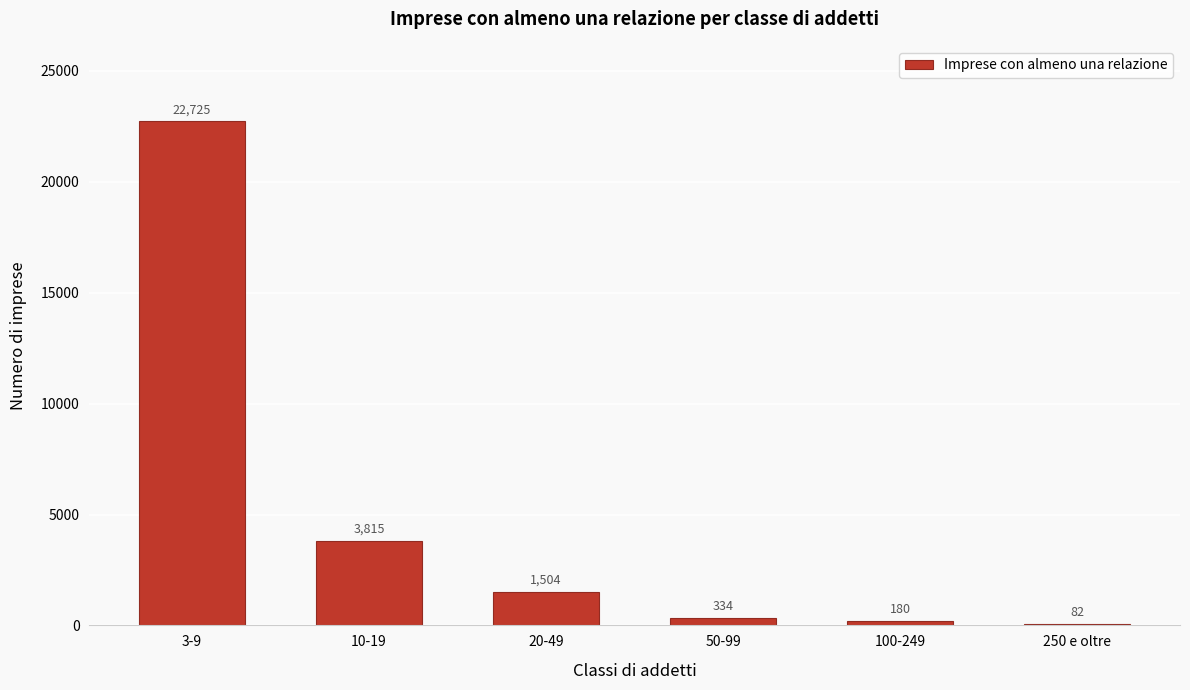

Reading right to left, extract all data points from this chart.

250 e oltre=82	100-249=180	50-99=334	20-49=1504	10-19=3815	3-9=22725